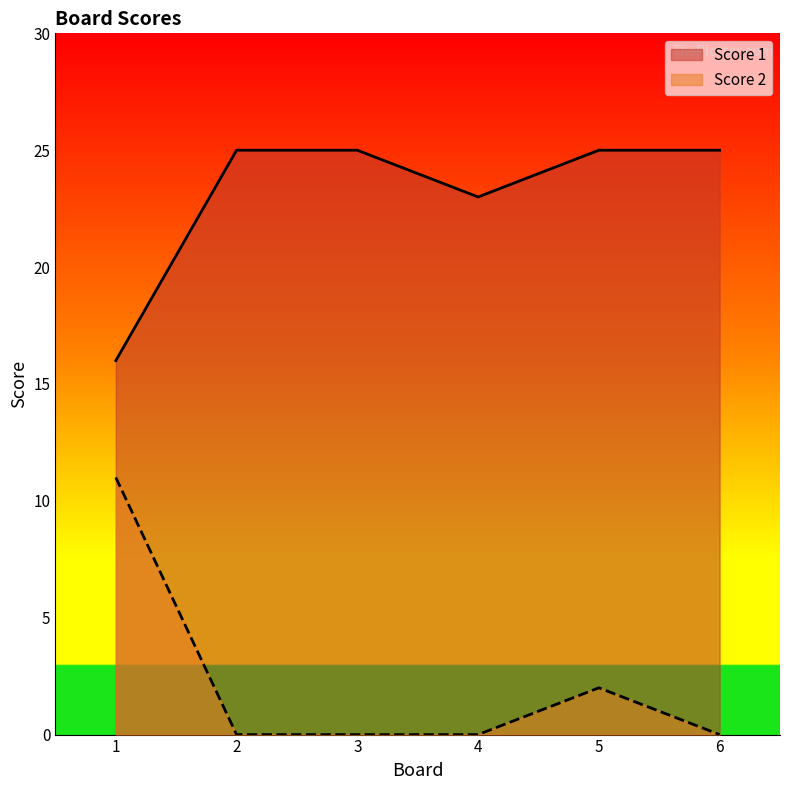

What is the sum of the Score 1 values at 6 and 1?

41